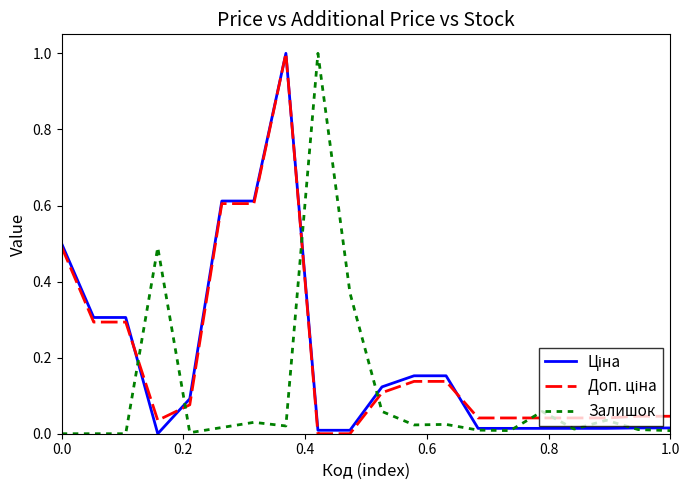

What is the highest value of the Залишок series?

1.0